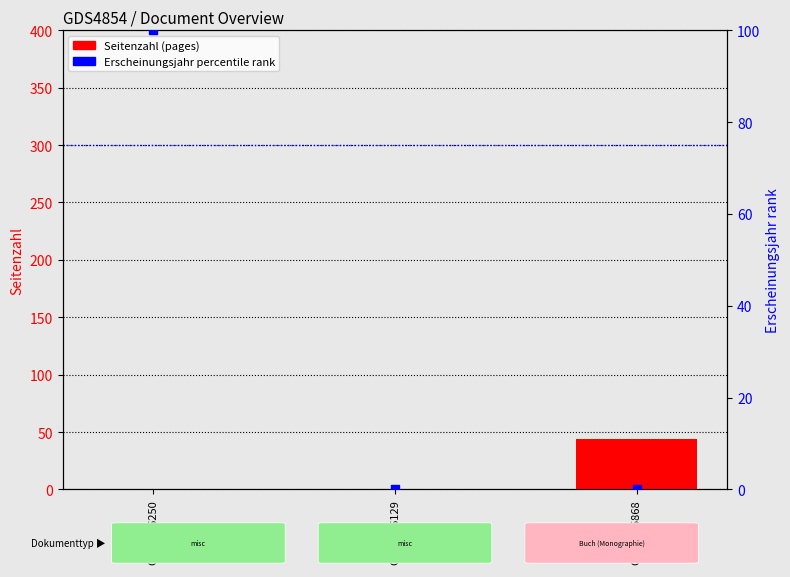

Which series has the widest spread of Y values?

Erscheinungsjahr (percentile rank)